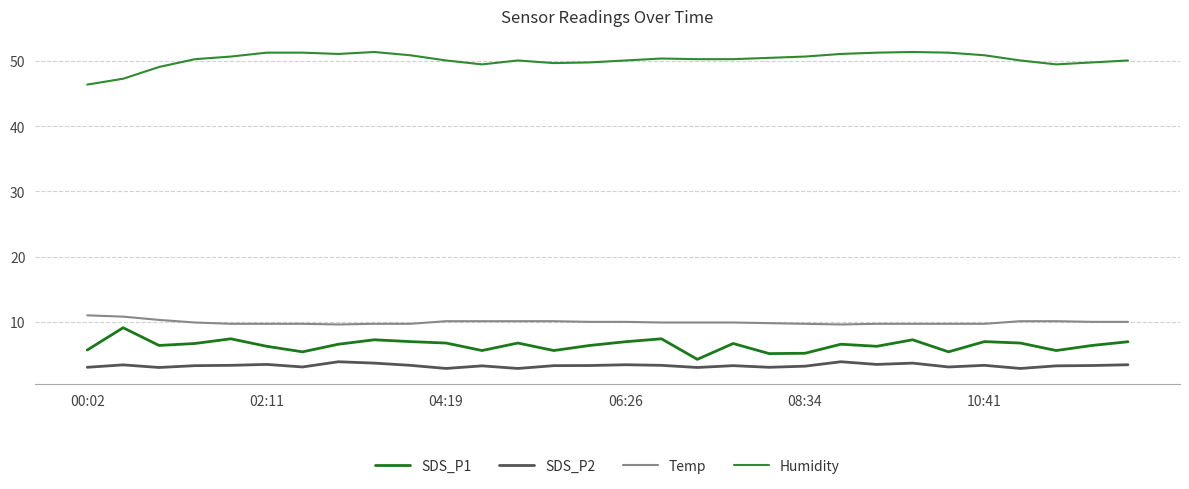

Count the number of data series in this chart.

4